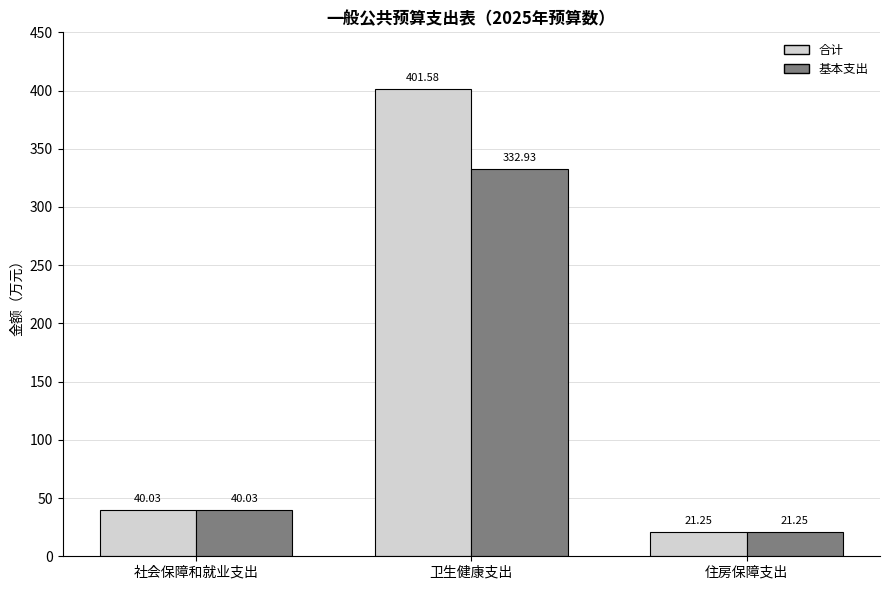

What is the sum of all 基本支出 values?

394.2